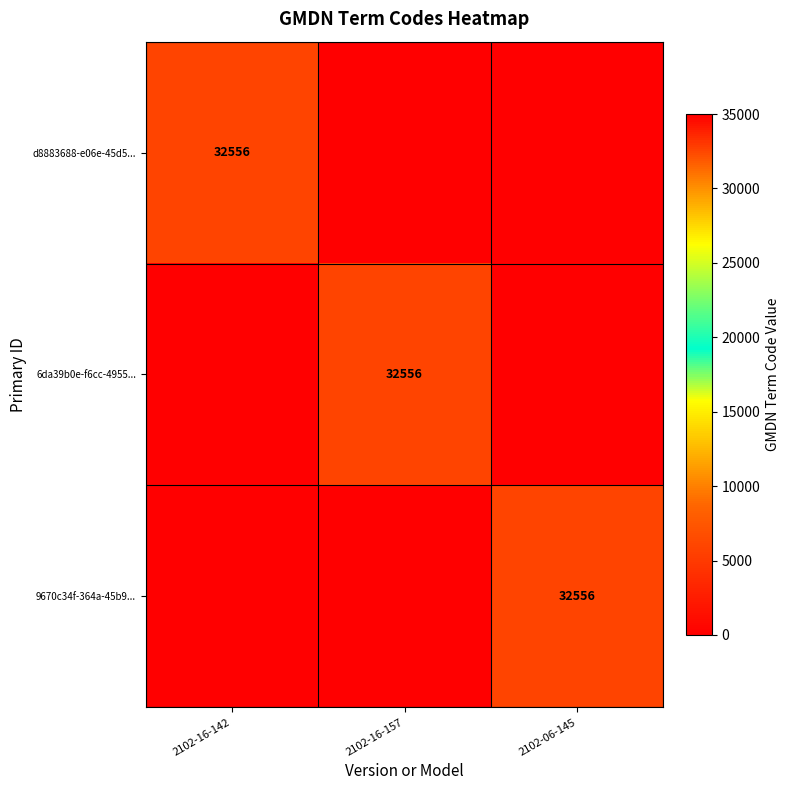

What is the maximum value shown in the chart?

32556